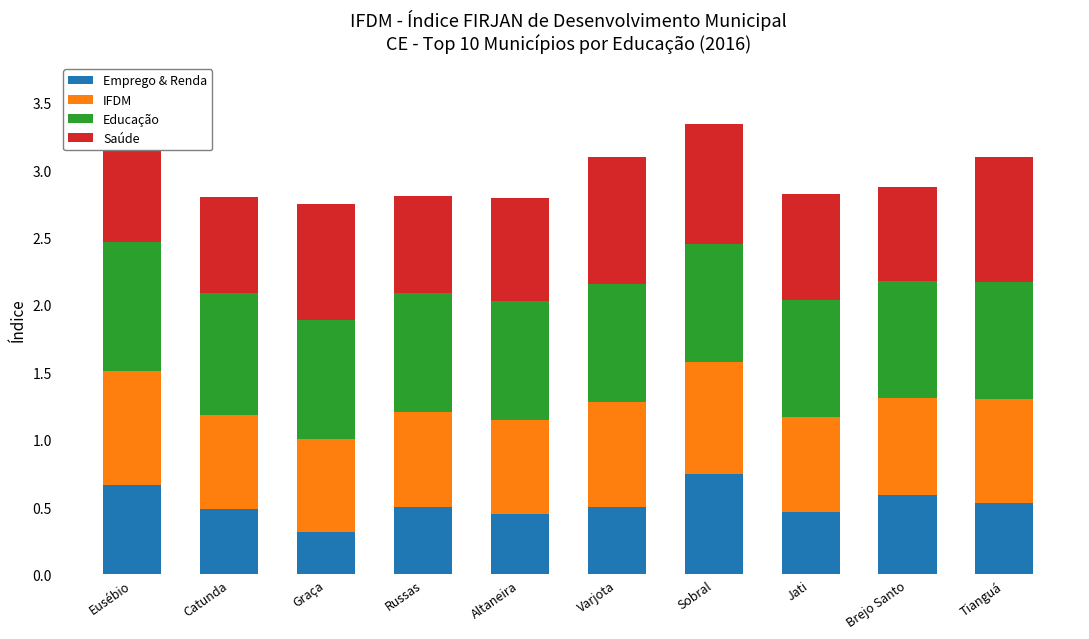

Count the number of categories in the chart.

10